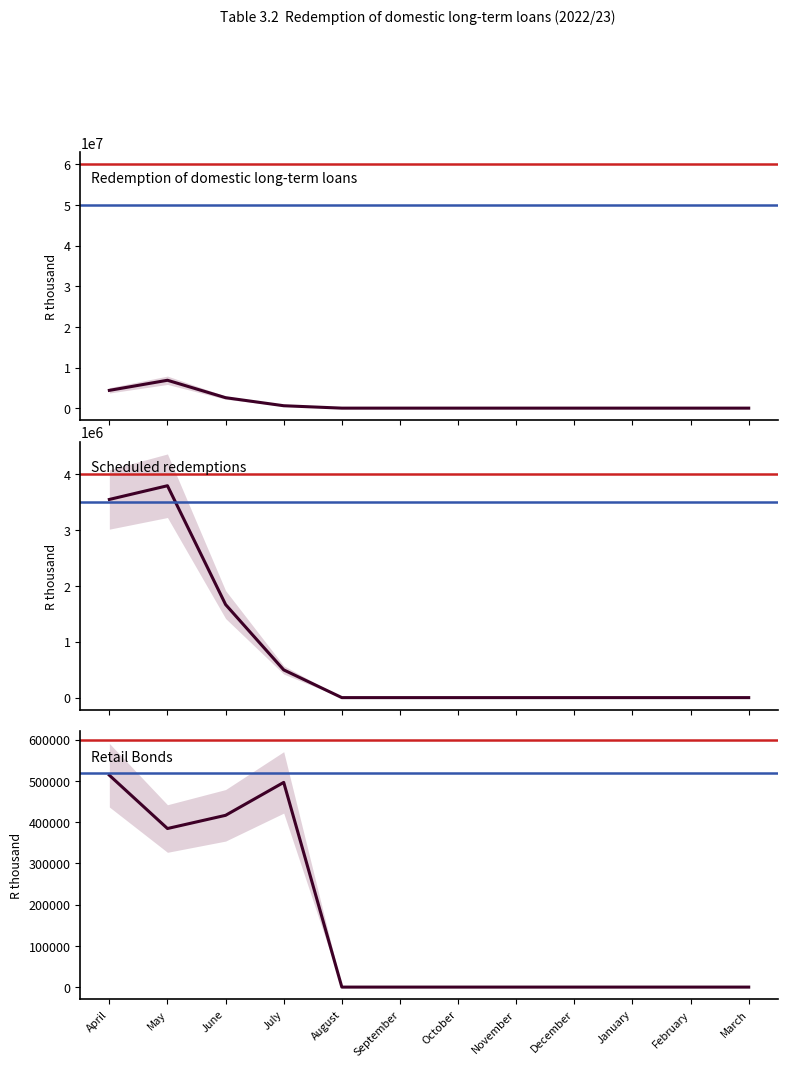

True or false: Scheduled and Due to switches intersect in this chart.

False